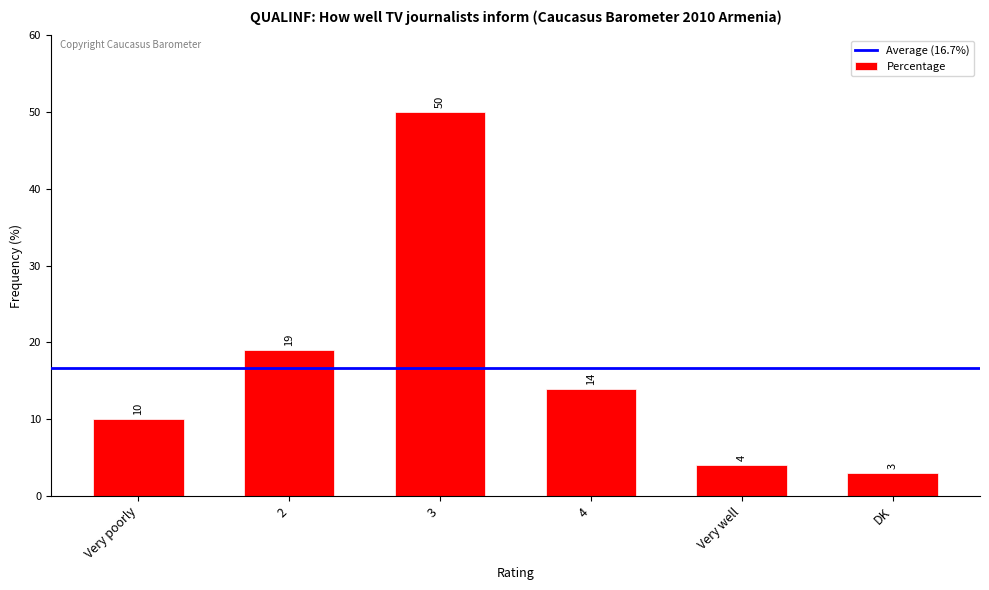

Which category has the lowest value across all series?

DK